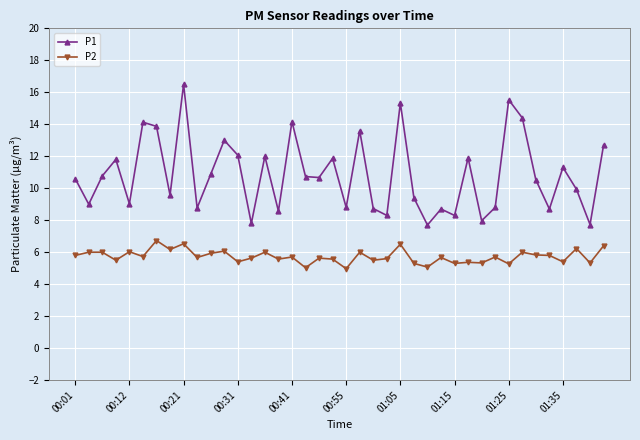

What is the smallest value displayed?

5.0